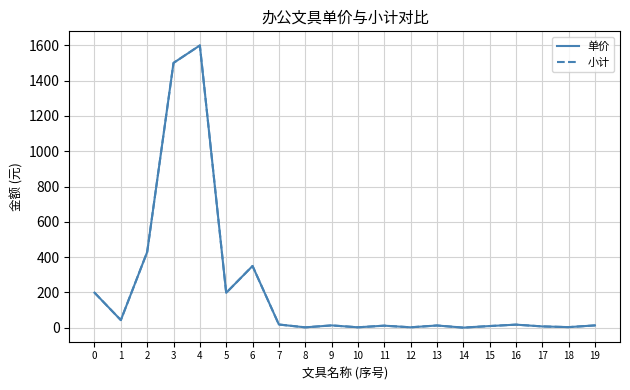

Does the chart display data point markers on the line(s)?

No